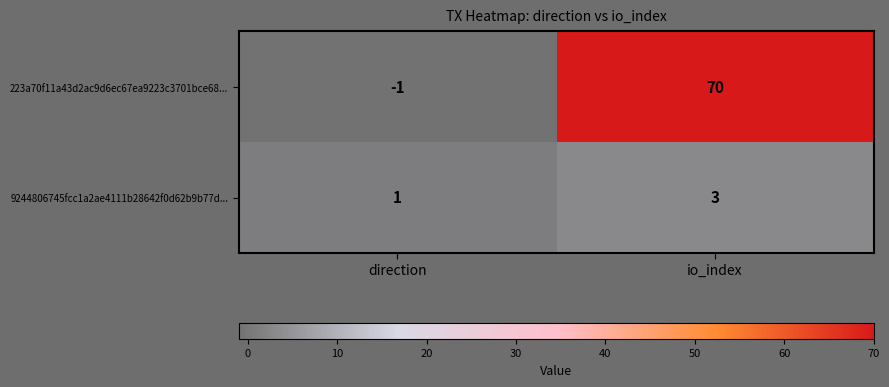

At which category is the sum across all series the highest?

io_index